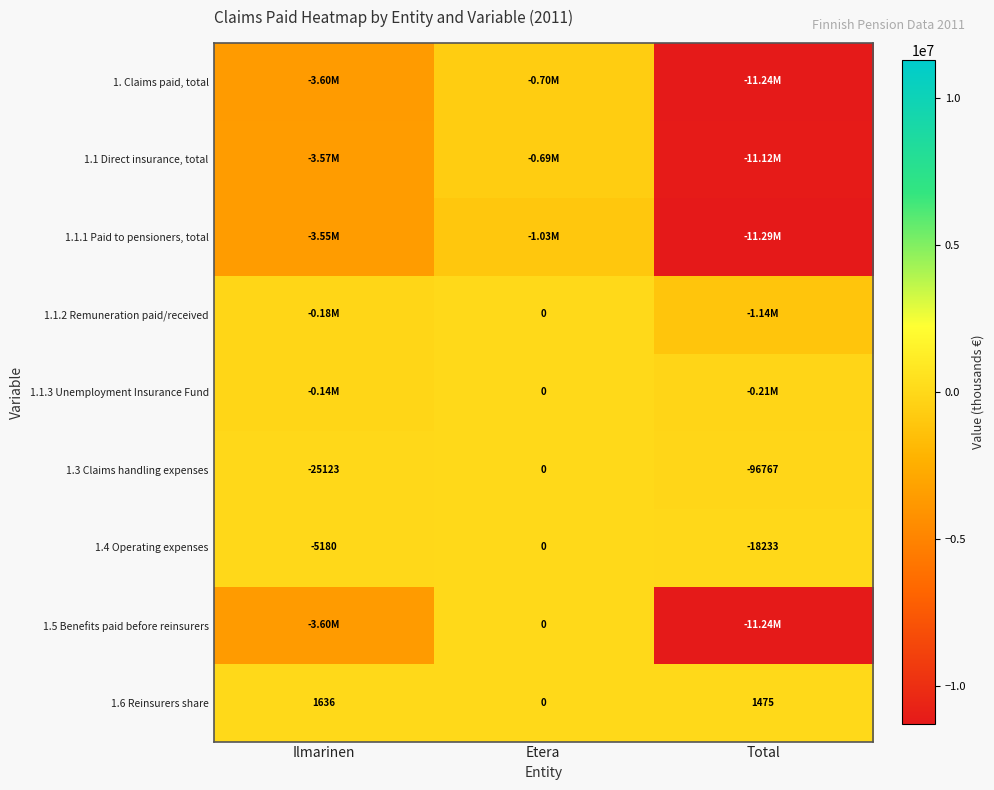

At which label does 1.4 Operating expenses first exceed -5180?

Etera